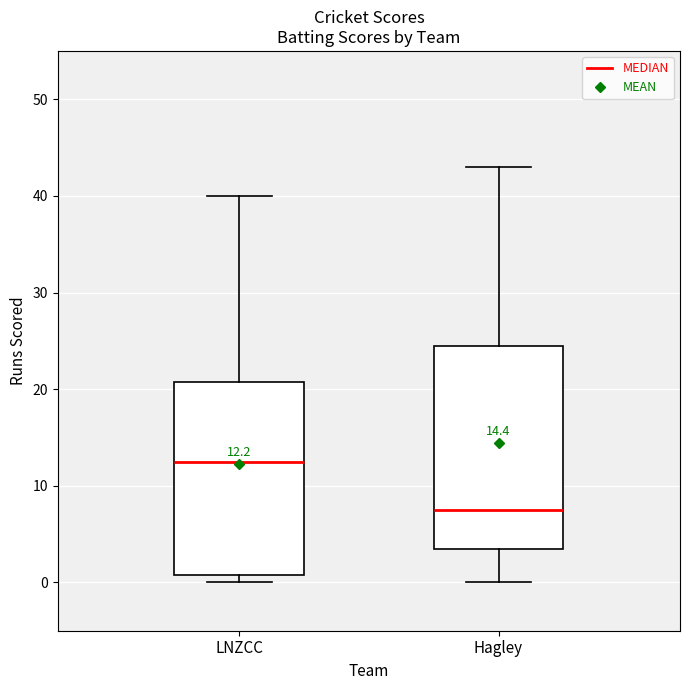

Comparing the boxes themselves (not the whiskers), which one is the tallest?

Hagley